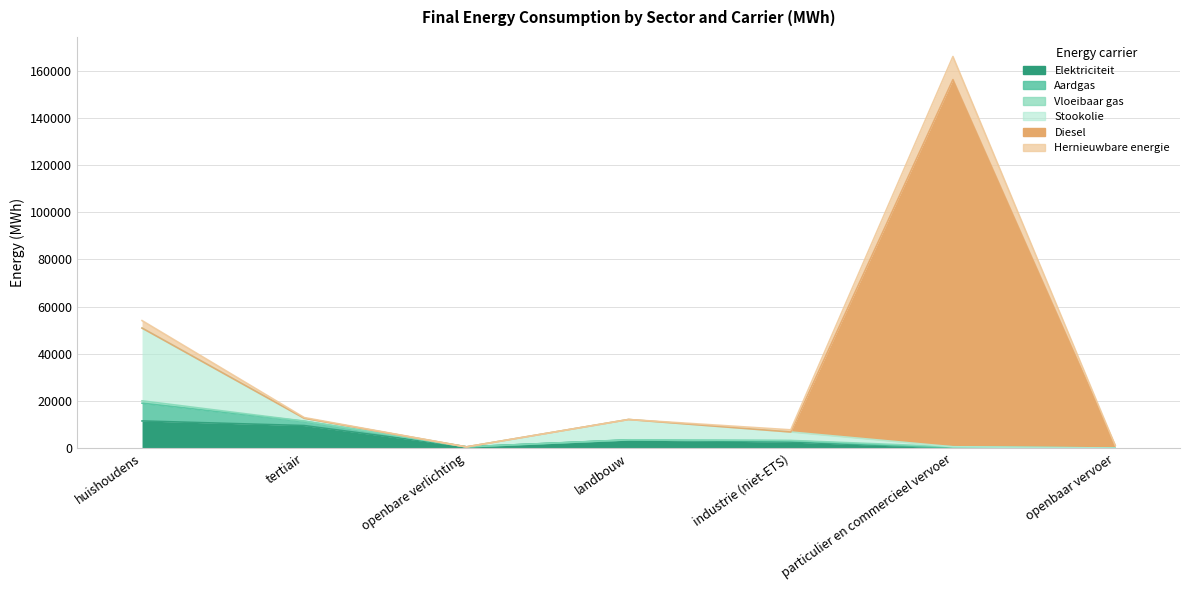

What is the label of the 2nd point from the right?

particulier en commercieel vervoer